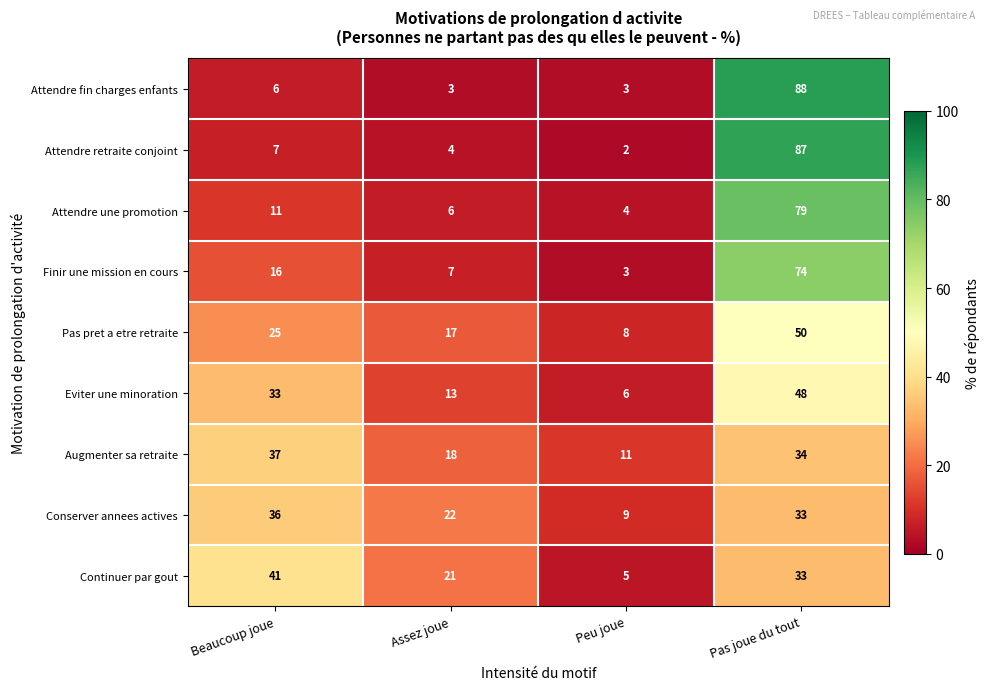

What is the maximum value shown in the chart?

88